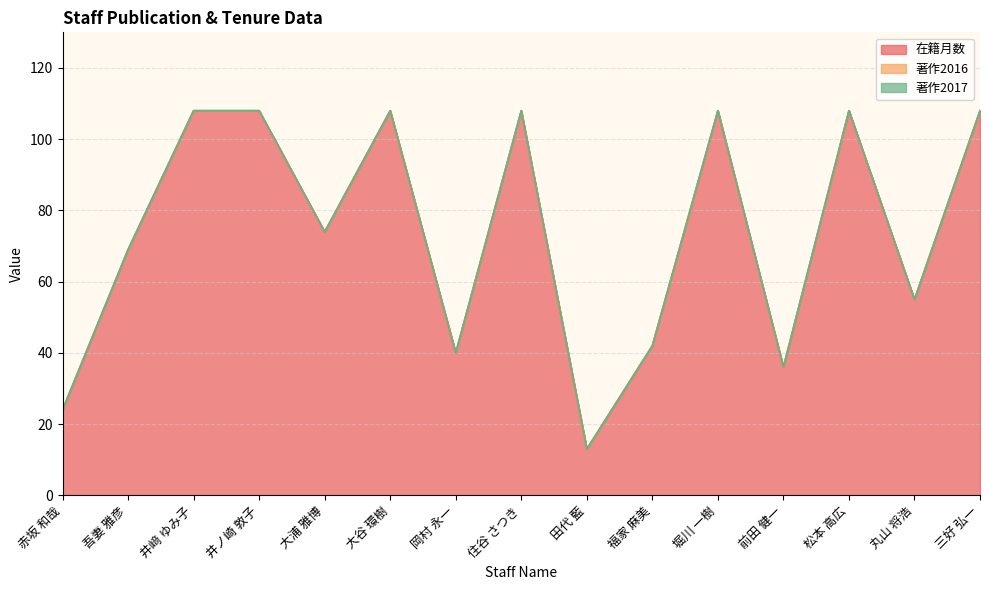

Which series has the largest range (max minus min)?

在籍月数